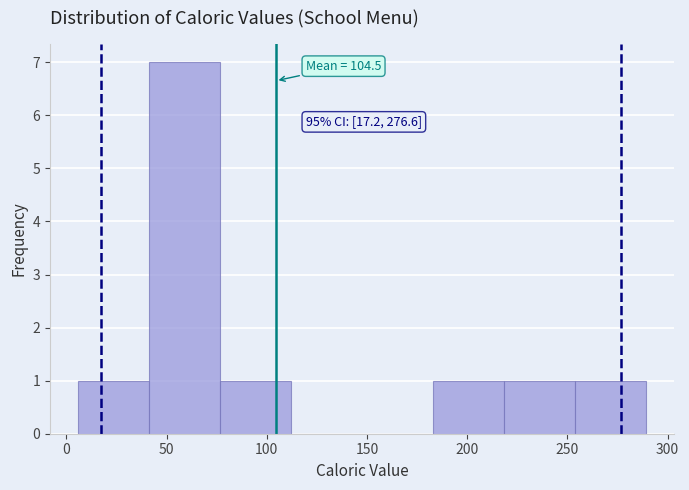

Over which range of the x-axis is the bar tallest?

40 to 75